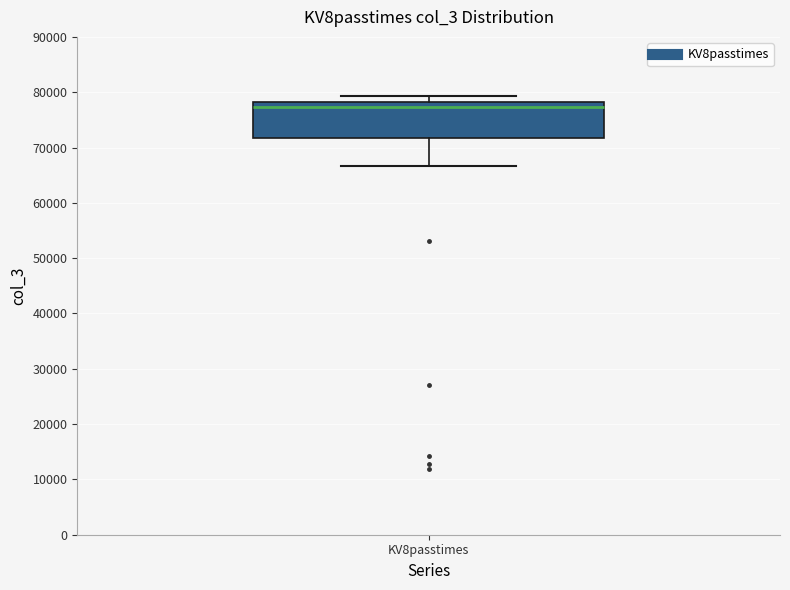

Transcribe this box plot: give where the median line is, the range the box spans, and where the two whiskers end, as read against the y-axis. The values are not printed on the chart, so give them approximately, as read against the axis.

median 77000, box 72000 to 78000, whiskers 67000 to 79000